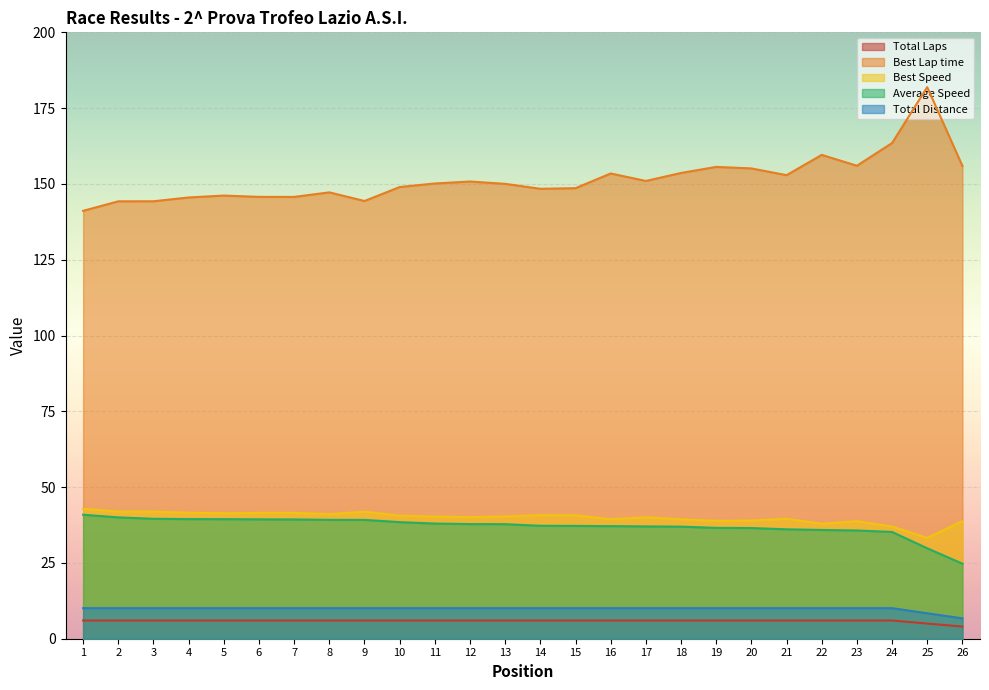

What is the minimum value for Total Laps?

4.0